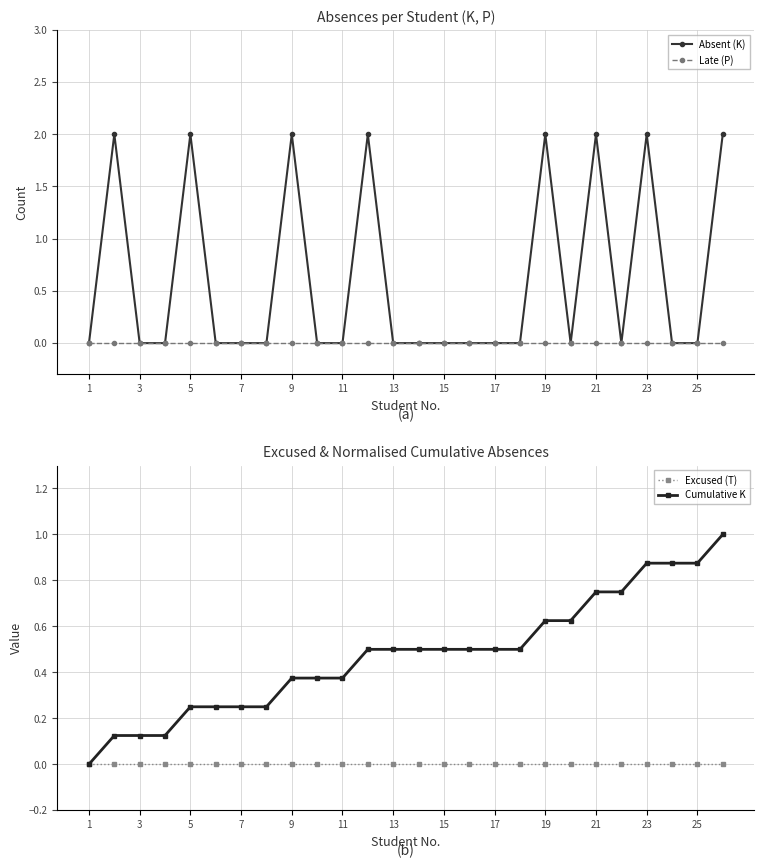

True or false: Late (P) and Absent (K) intersect in this chart.

False